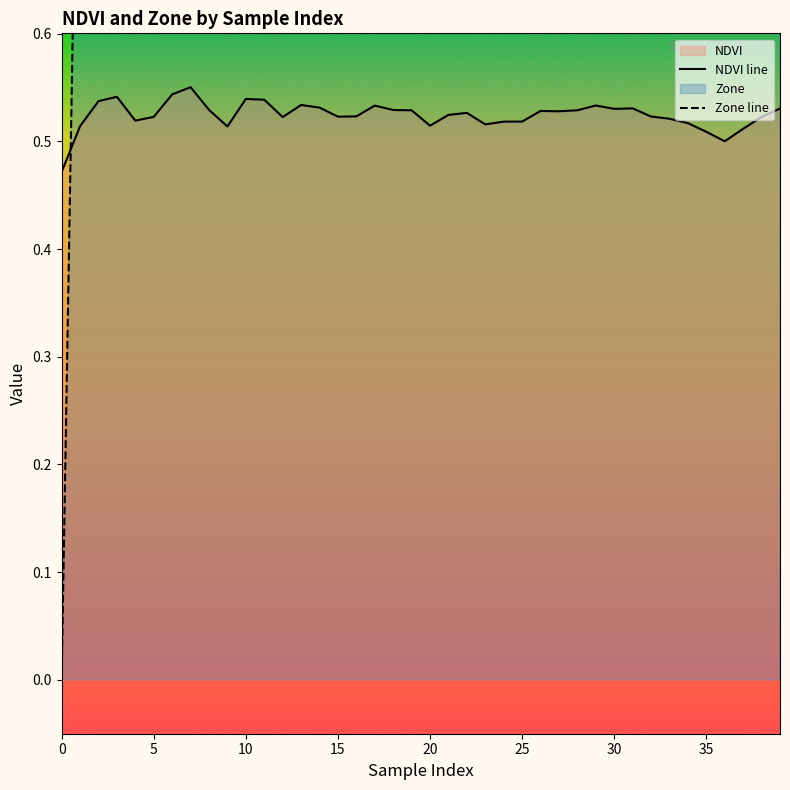

How many interior local peaks does the NDVI line series have?

9